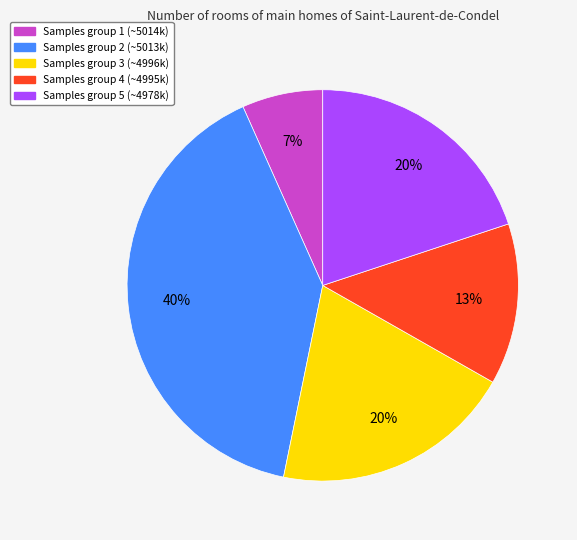

Does any single category account for the majority?

No